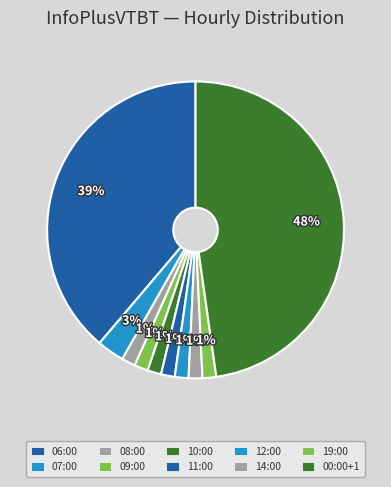

How many slices are in this pie chart?

10